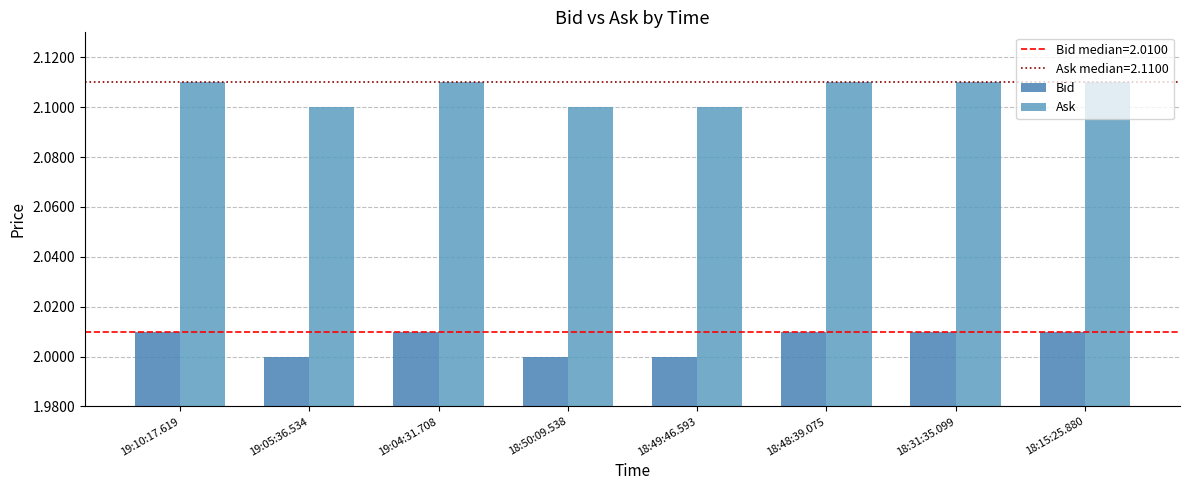

Rank the series by their average value, from highest to lowest.

Ask, Bid